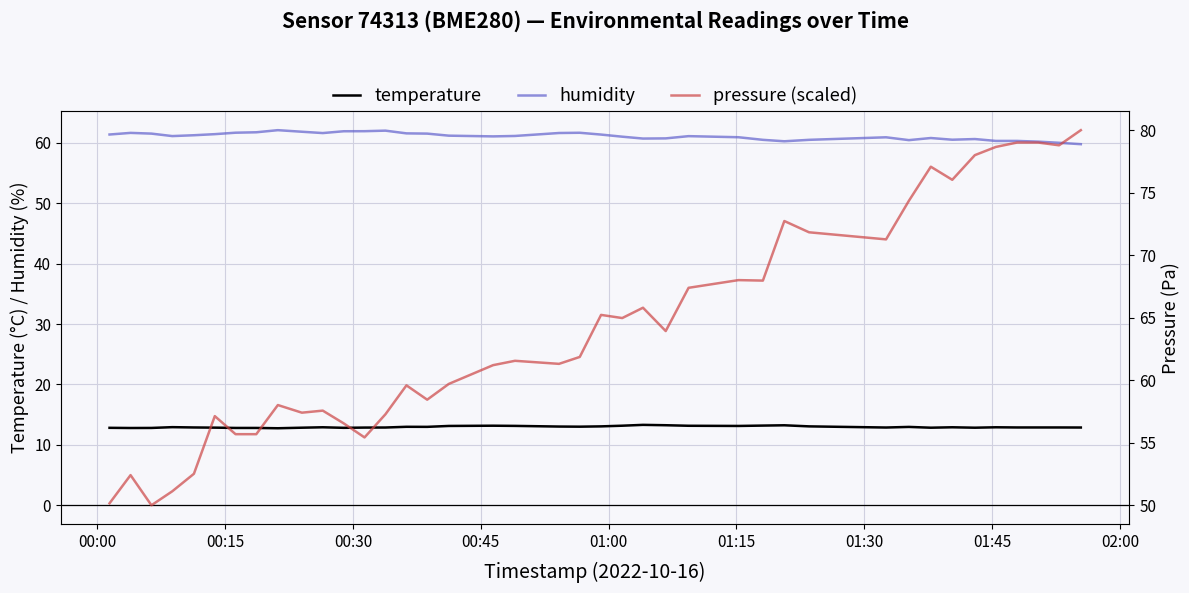

What is the highest value of the humidity series?

62.1